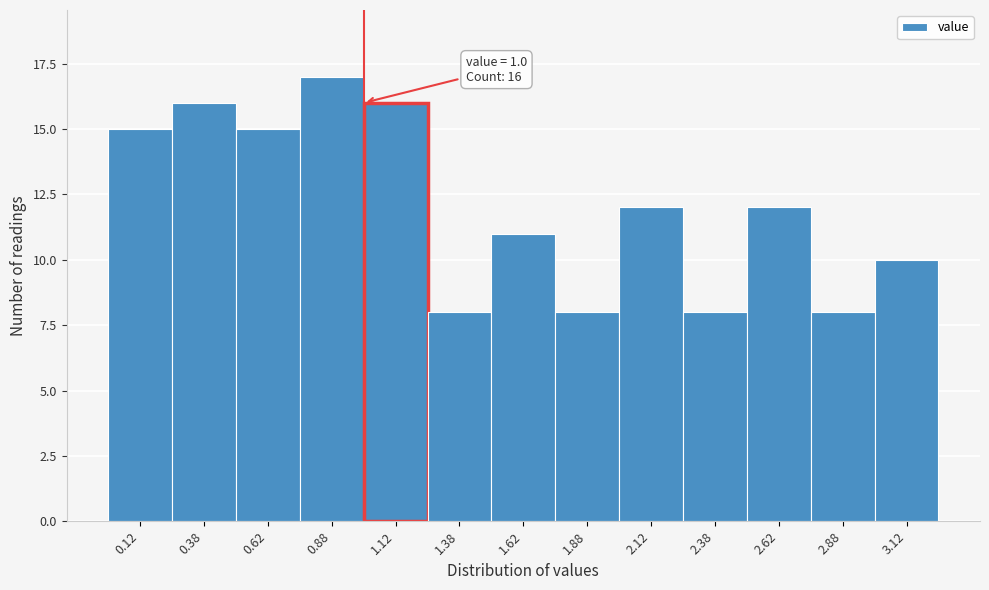

Which range on the x-axis has the tallest bar?

0.75 to 1.00